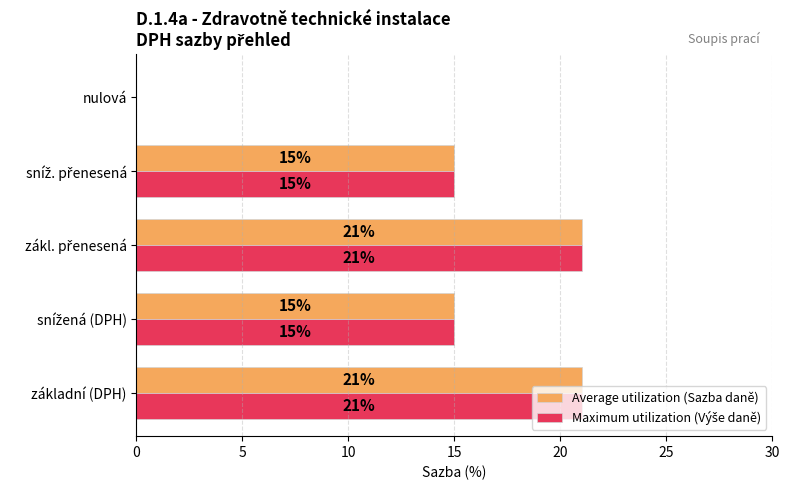

What is the maximum value shown in the chart?

21